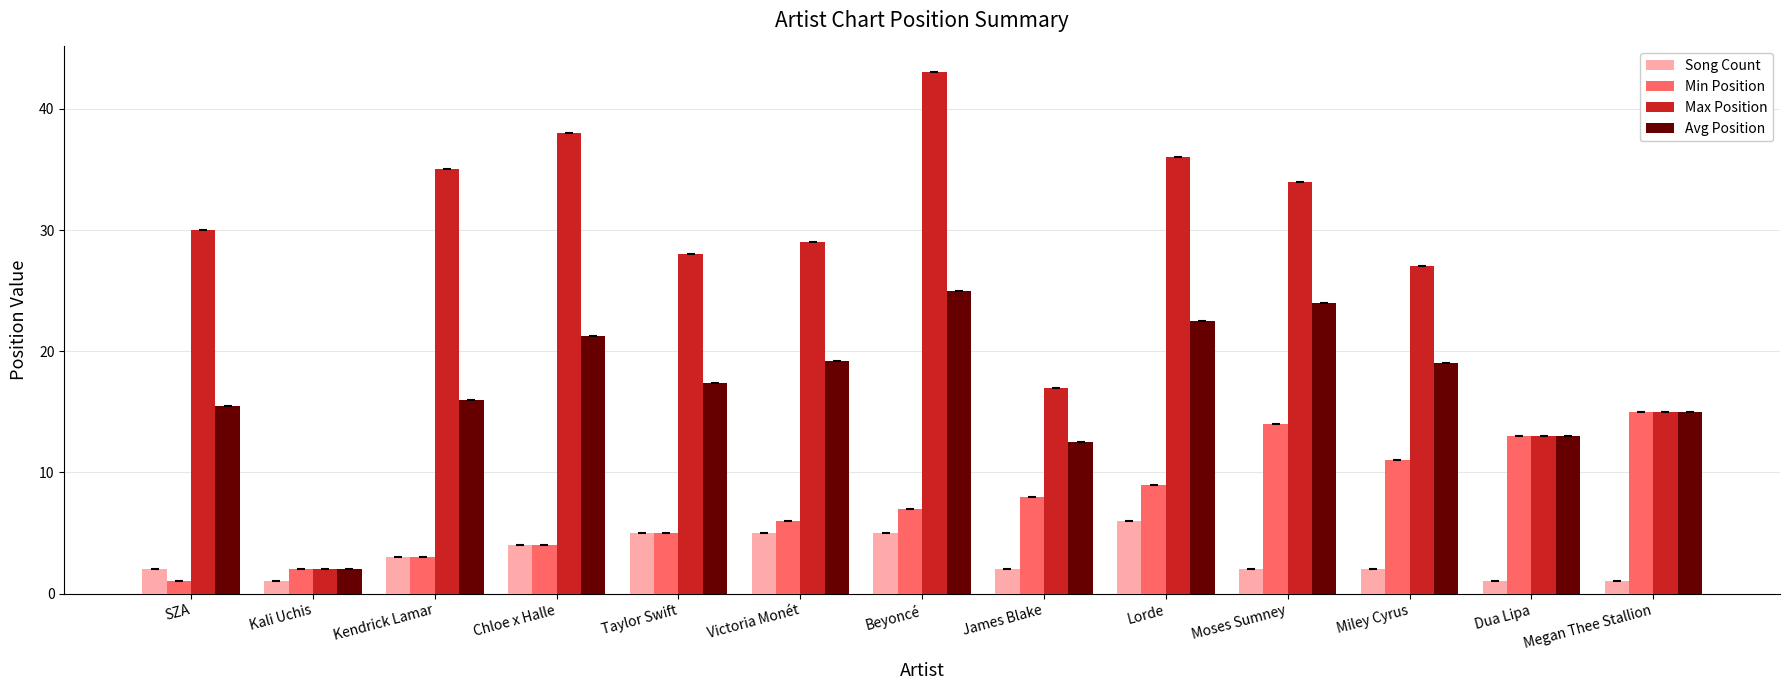

True or false: Max Position has a value of 12.1 at SZA.

False